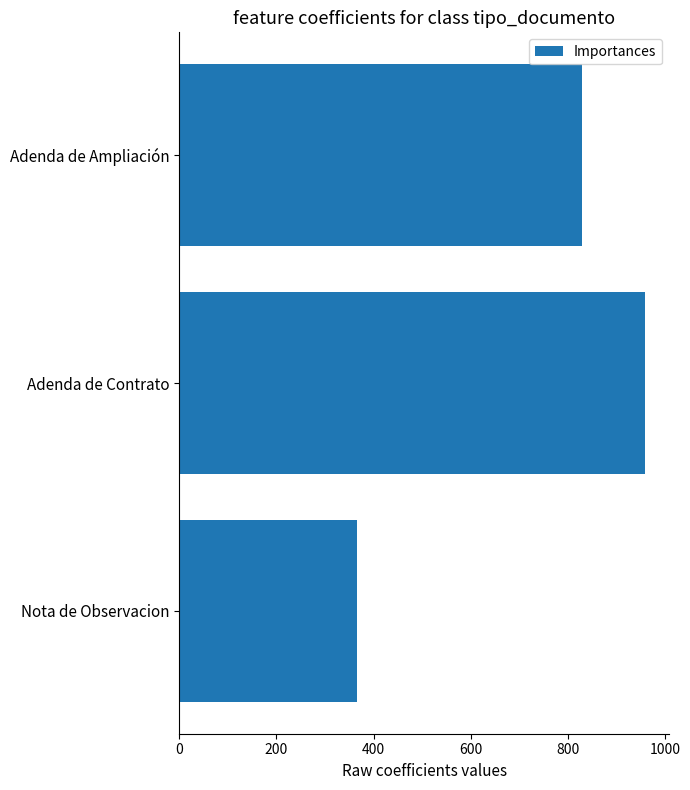

What is the difference between the maximum and minimum values?

594